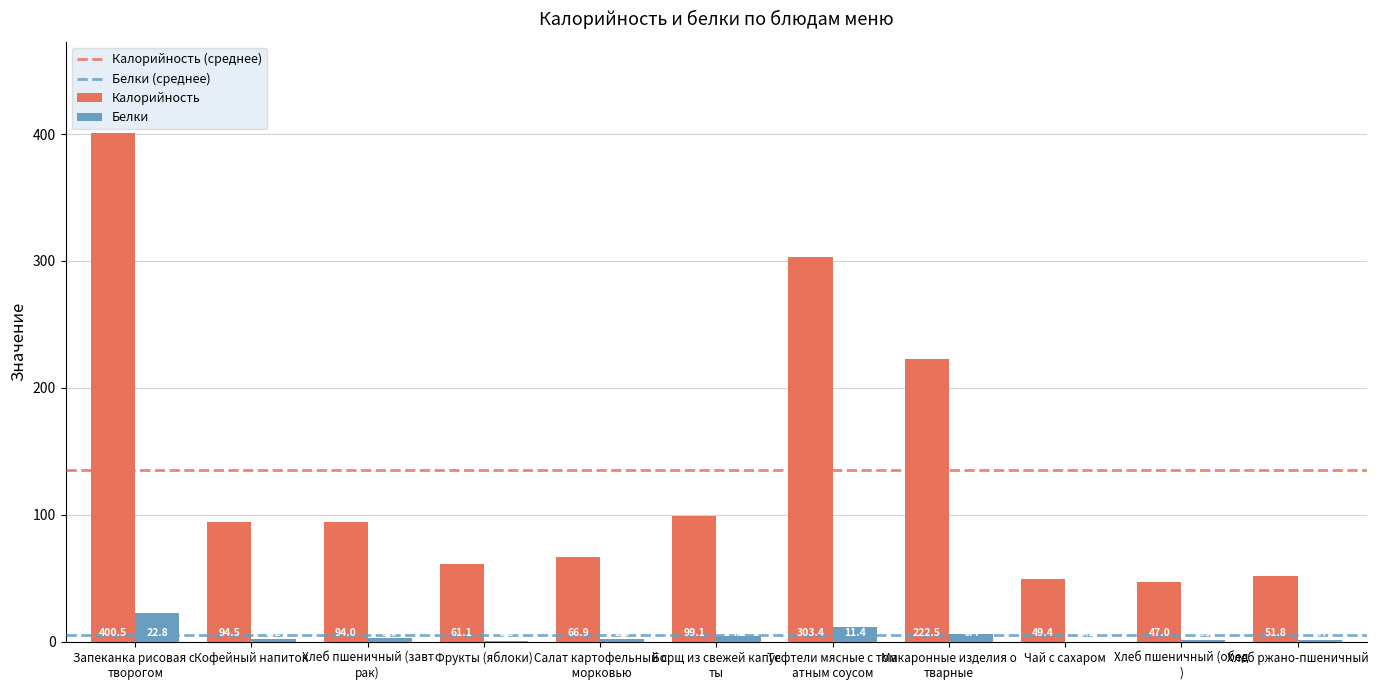

True or false: Калорийность has a value of 94.5 at Кофейный напиток.

True